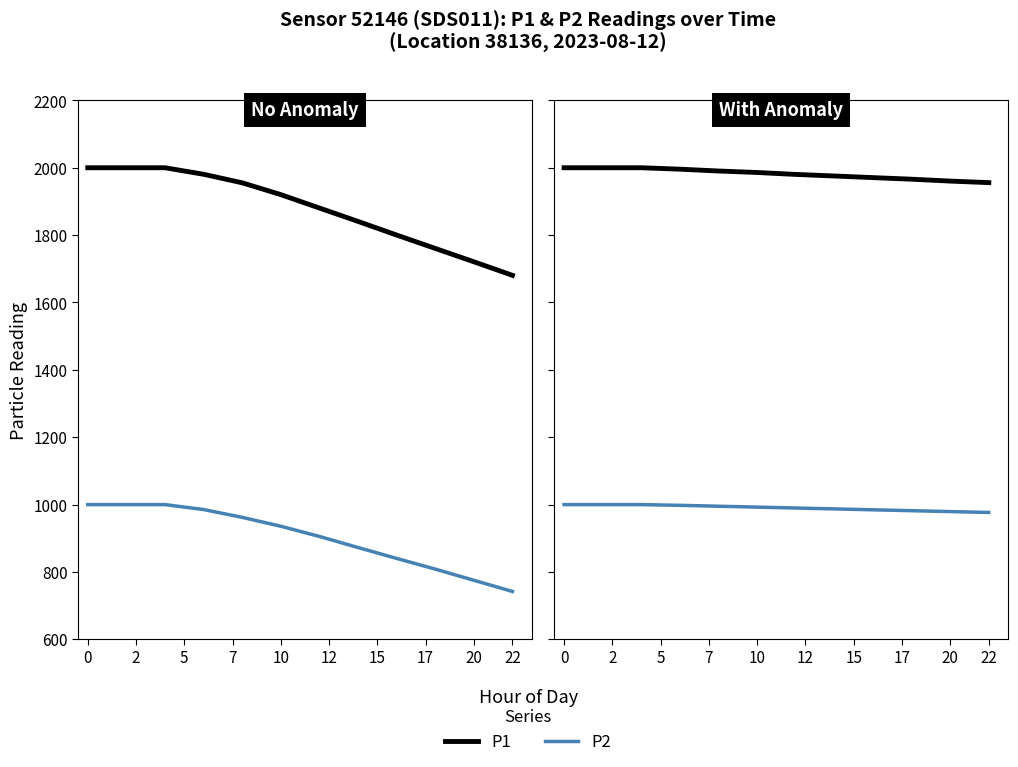

What is the sum of the P2 values at 10 and 2?

1979.1